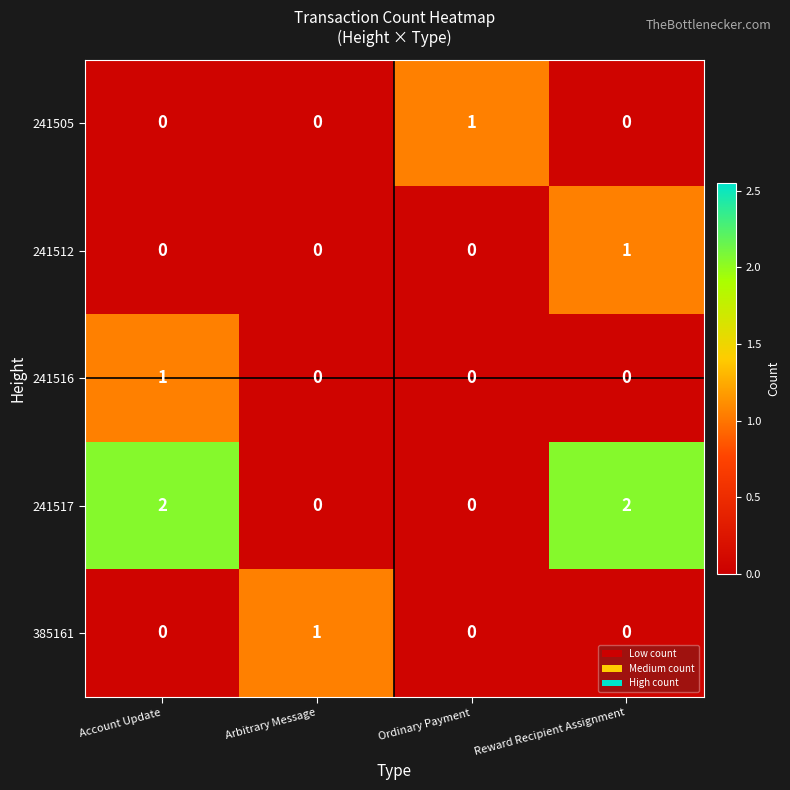

Which category has the highest value in the 241516 series?

Account Update